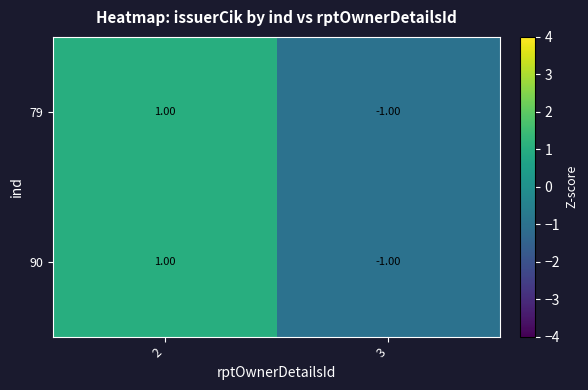

How many negative values does the 90 series have?

1